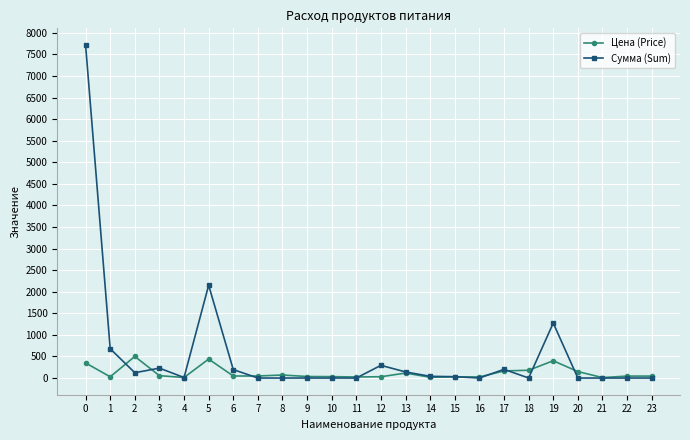

At how many categories does at least one series exceed 7404?

1